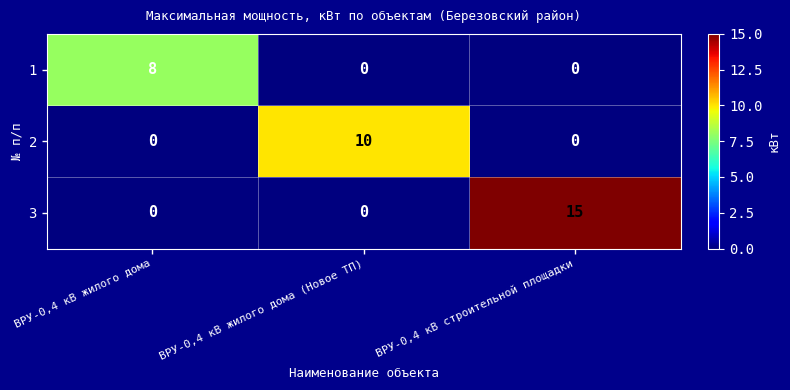

Which category has the highest value across all series?

ВРУ-0,4 кВ строительной площадки